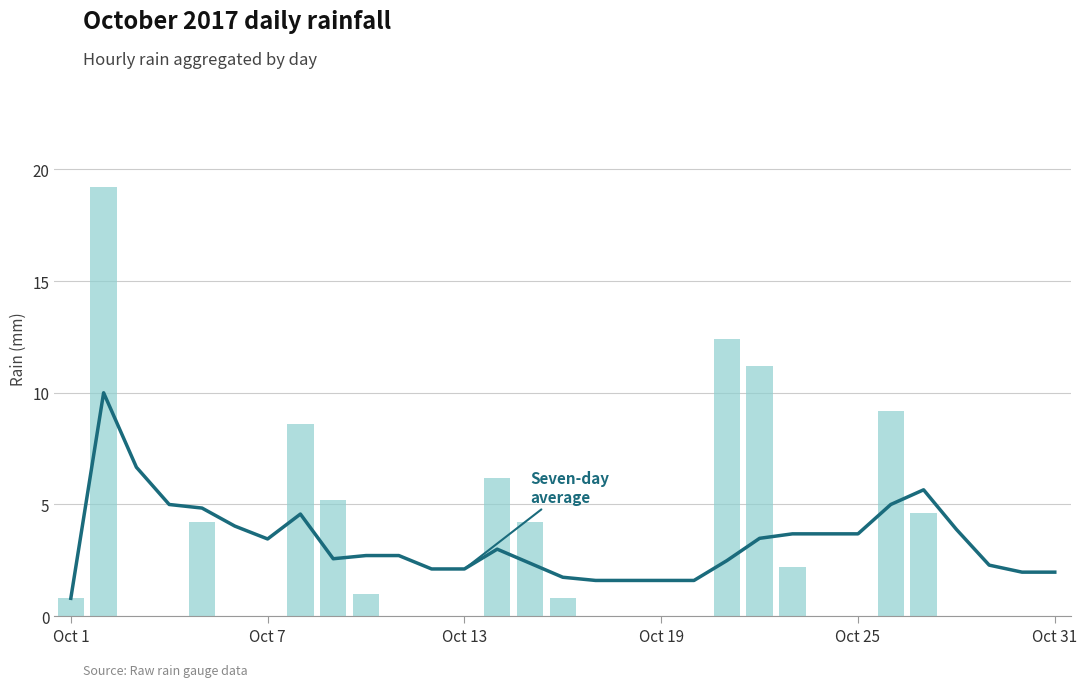

What is the difference between the maximum and second lowest values in the Seven-day average series?

8.4